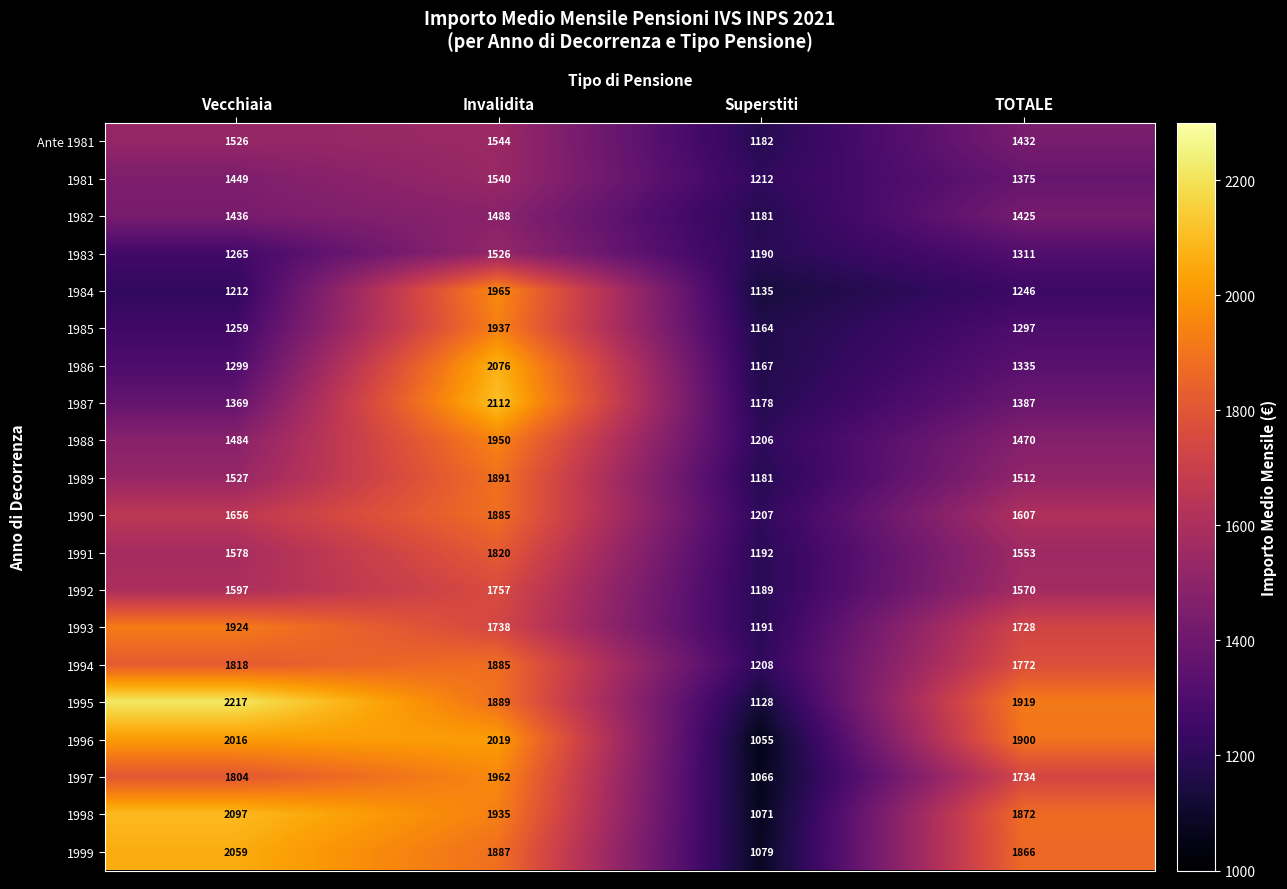

Which series has the largest total across all categories?

1995